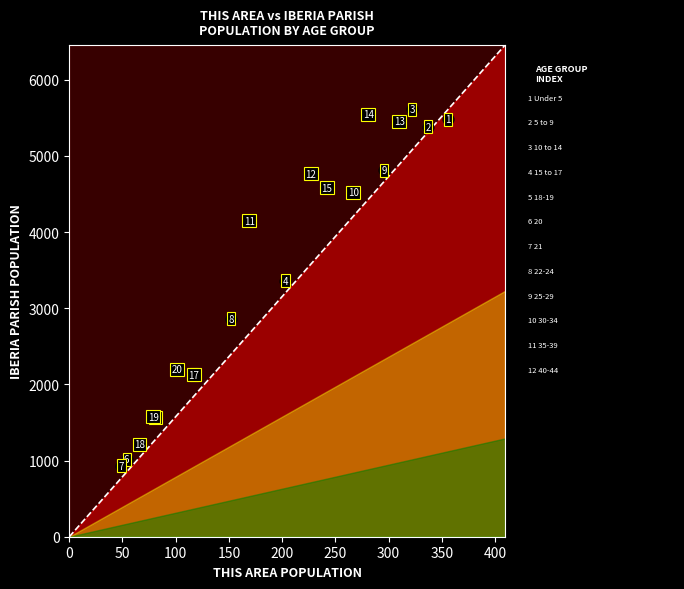

What Y value in the scatter plot is closest to 3273?

3361